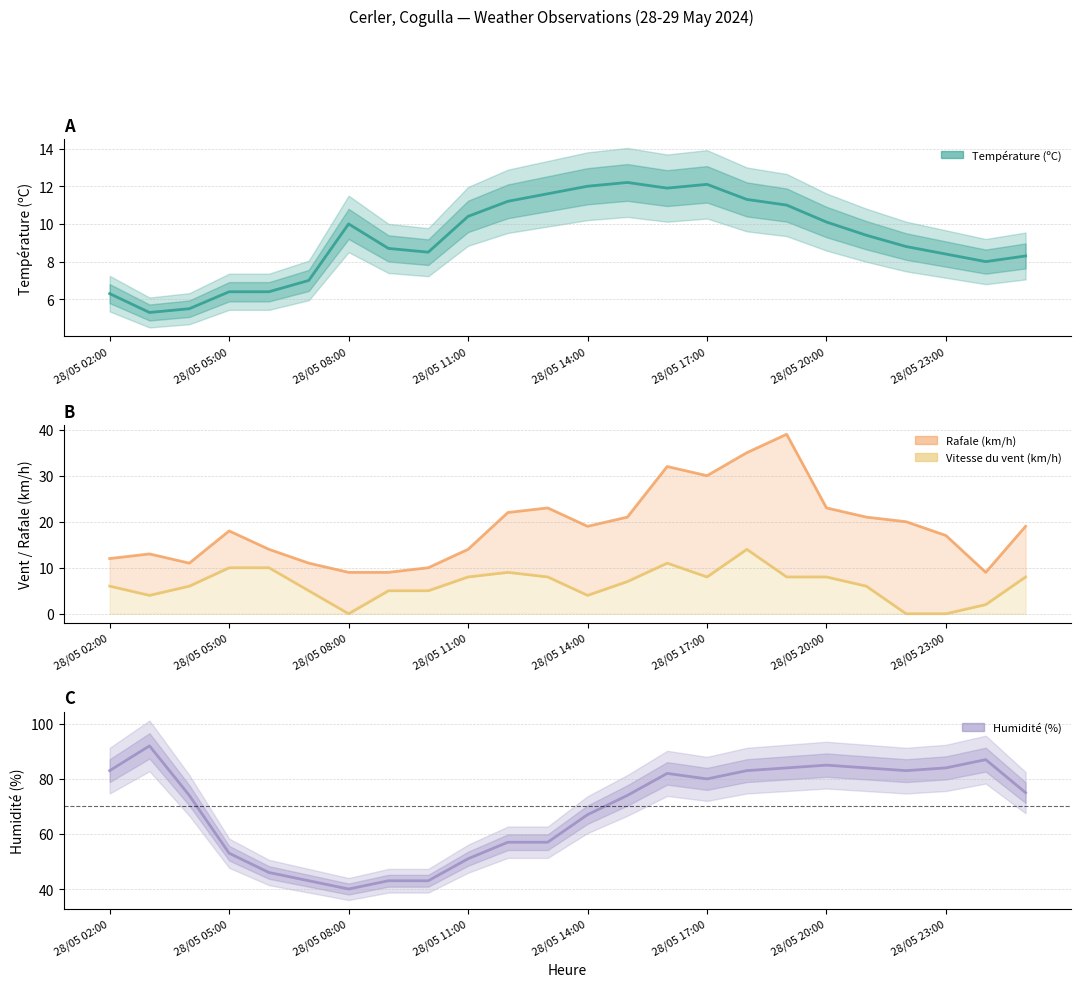

How many values in the Humidité (%) series are below 75?

12